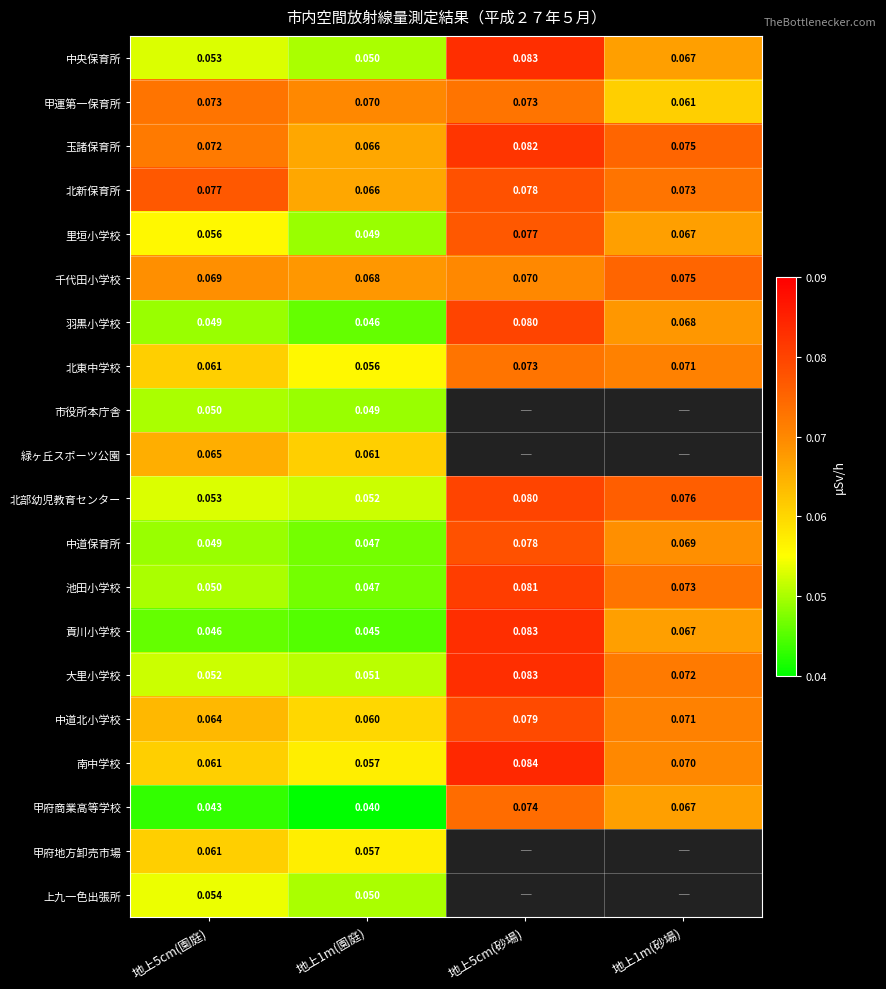

Is the value of 甲府商業高等学校 at 地上5cm(園庭) greater than the value of 甲運第一保育所 at 地上1m(砂場)?

No